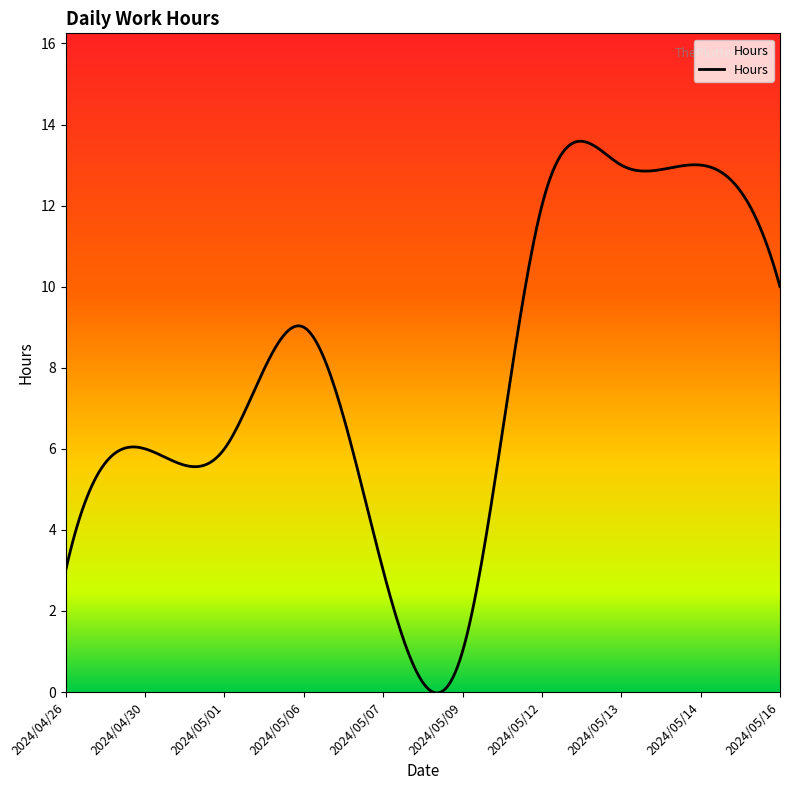

What is the maximum value shown in the chart?

13.6